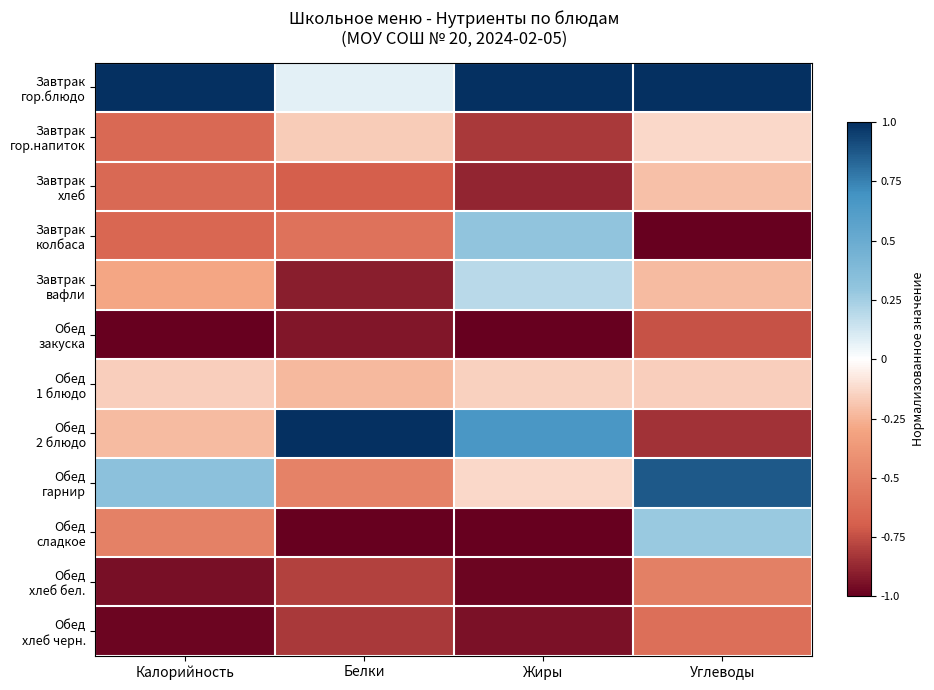

What is the total value across all series at Калорийность?

-4.7